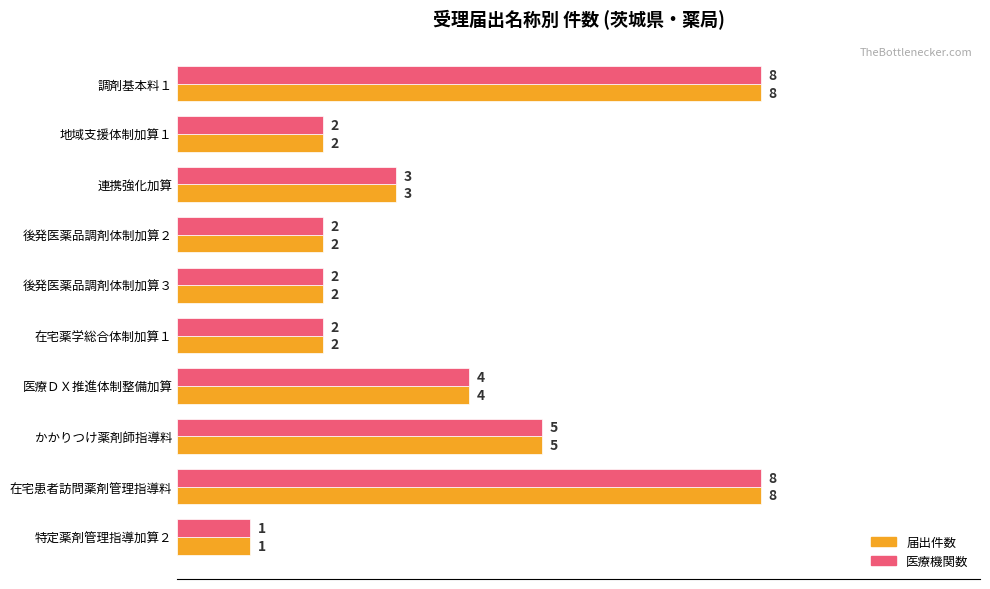

What is the difference between the second highest and second lowest values in the 届出件数 series?

6